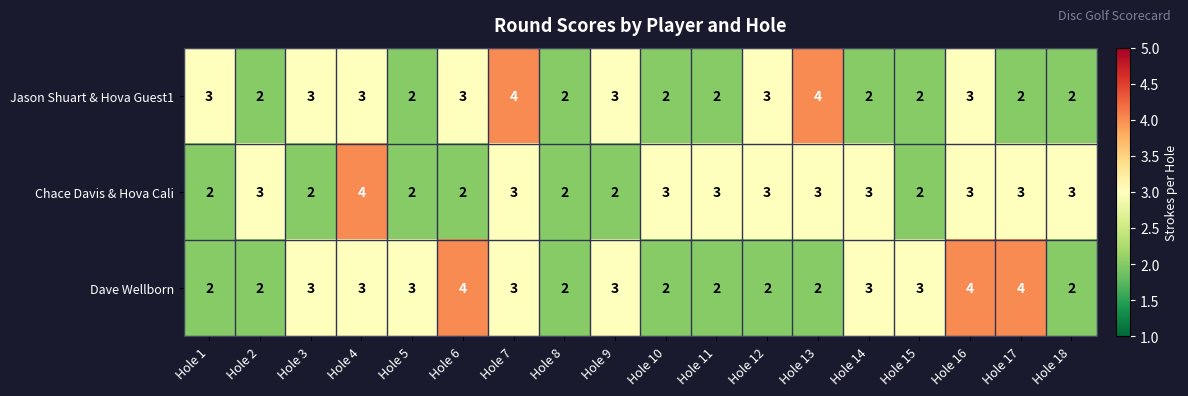

What is the greatest value displayed?

4